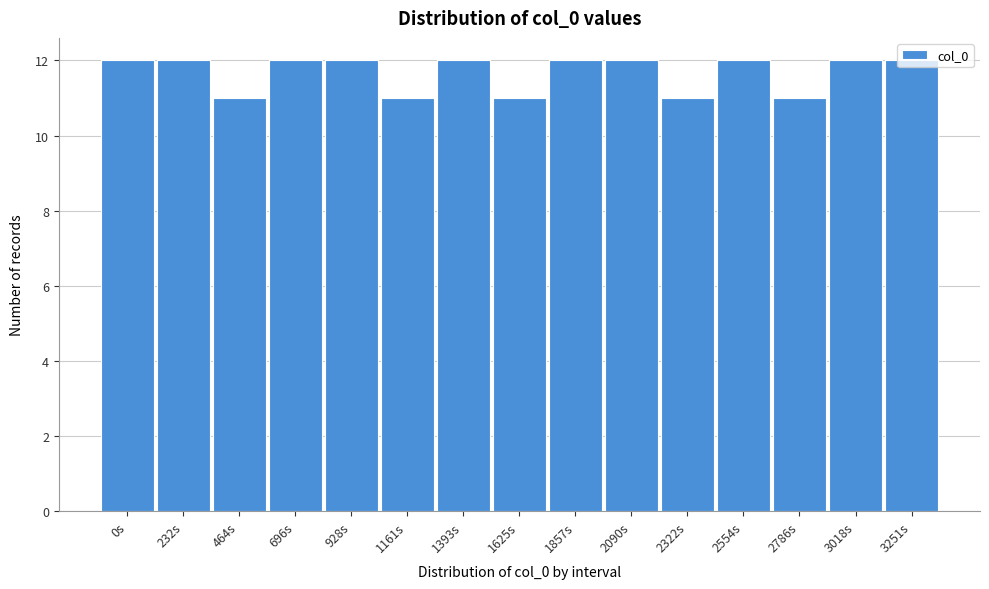

What is the ratio of the value at 232s to the value at 3251s?

1.0